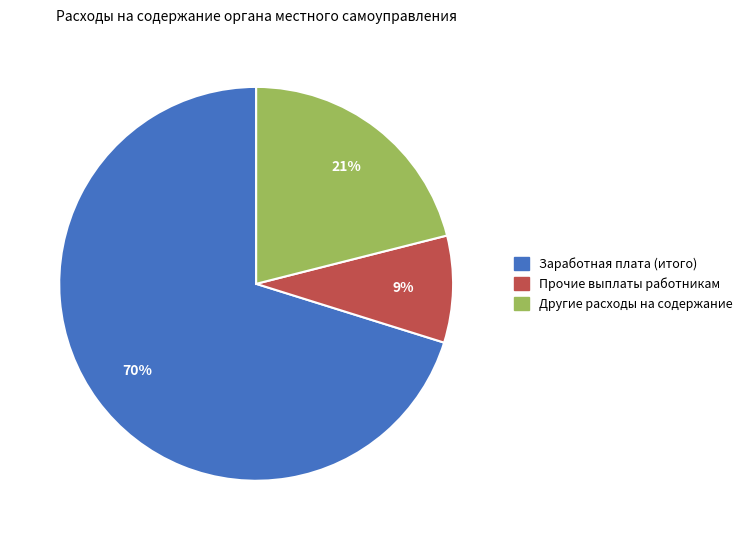

To the nearest percent, what is the average slice percentage?

33%